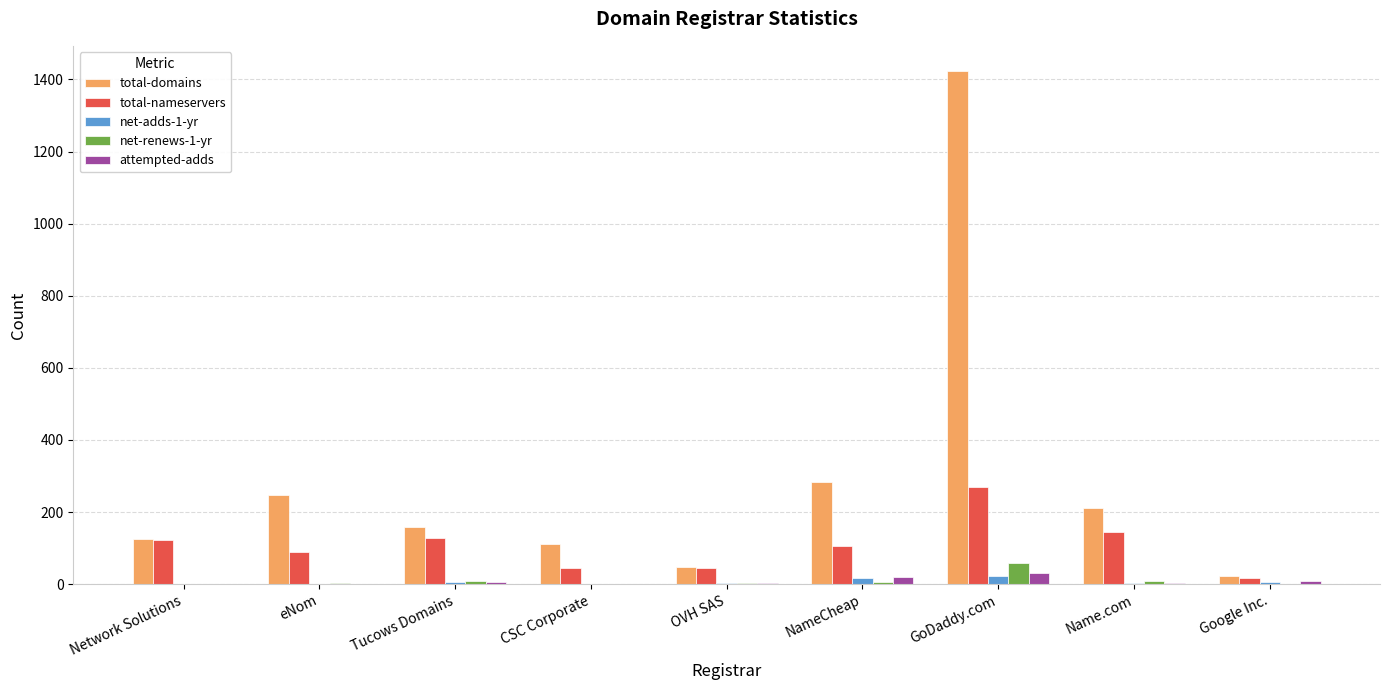

True or false: total-domains has a value of 1422 at GoDaddy.com.

True